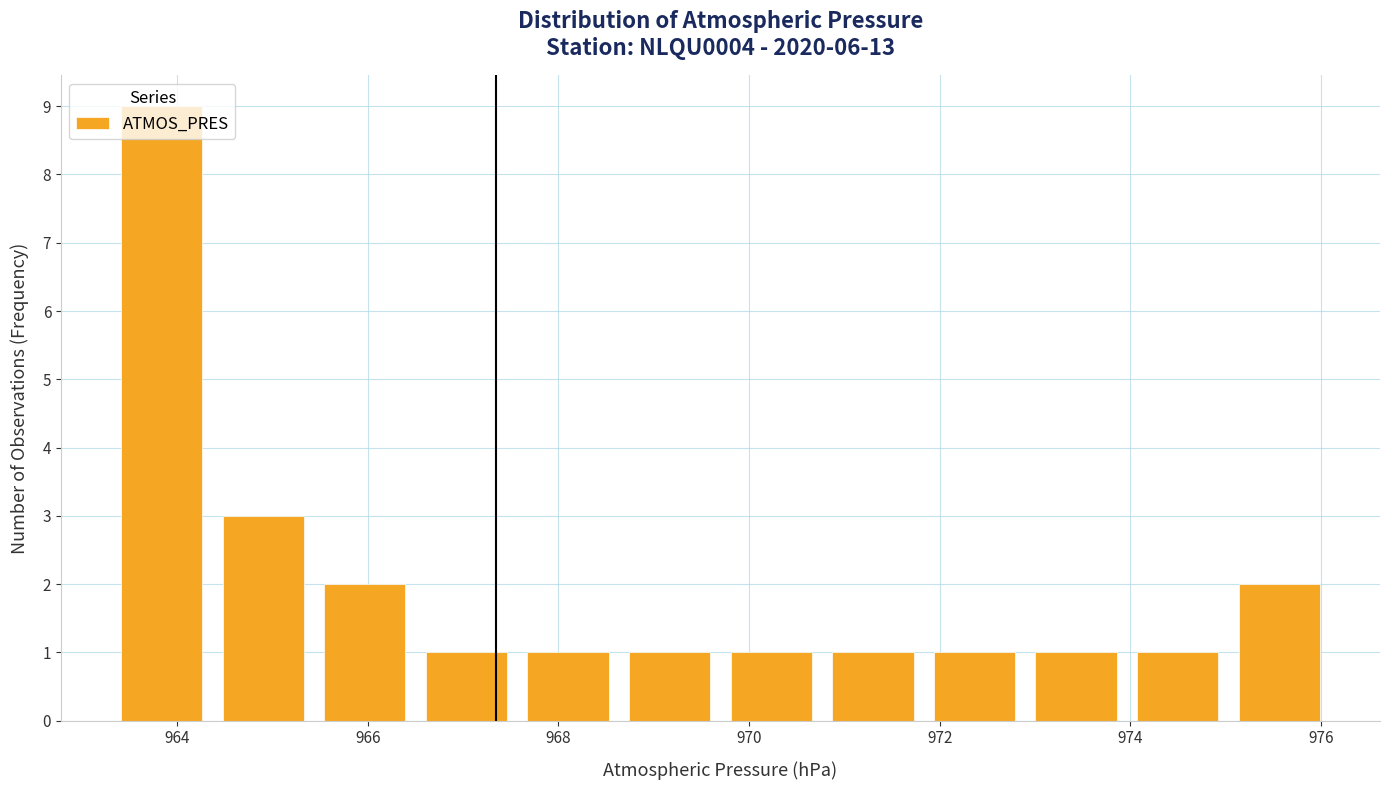

Reading left to right, transcribe this chart: for each bar, give the range it covers on the x-axis and its height. Neither the bar edges nor the heights are printed on the chart, so give them approximately, as read against the axes.

963.4 to 964.4: 9
964.4 to 965.4: 3
965.4 to 966.6: 2
966.6 to 967.6: 1
967.6 to 968.6: 1
968.6 to 969.8: 1
969.8 to 970.8: 1
970.8 to 971.8: 1
971.8 to 973.0: 1
973.0 to 974.0: 1
974.0 to 975.0: 1
975.0 to 976.2: 2